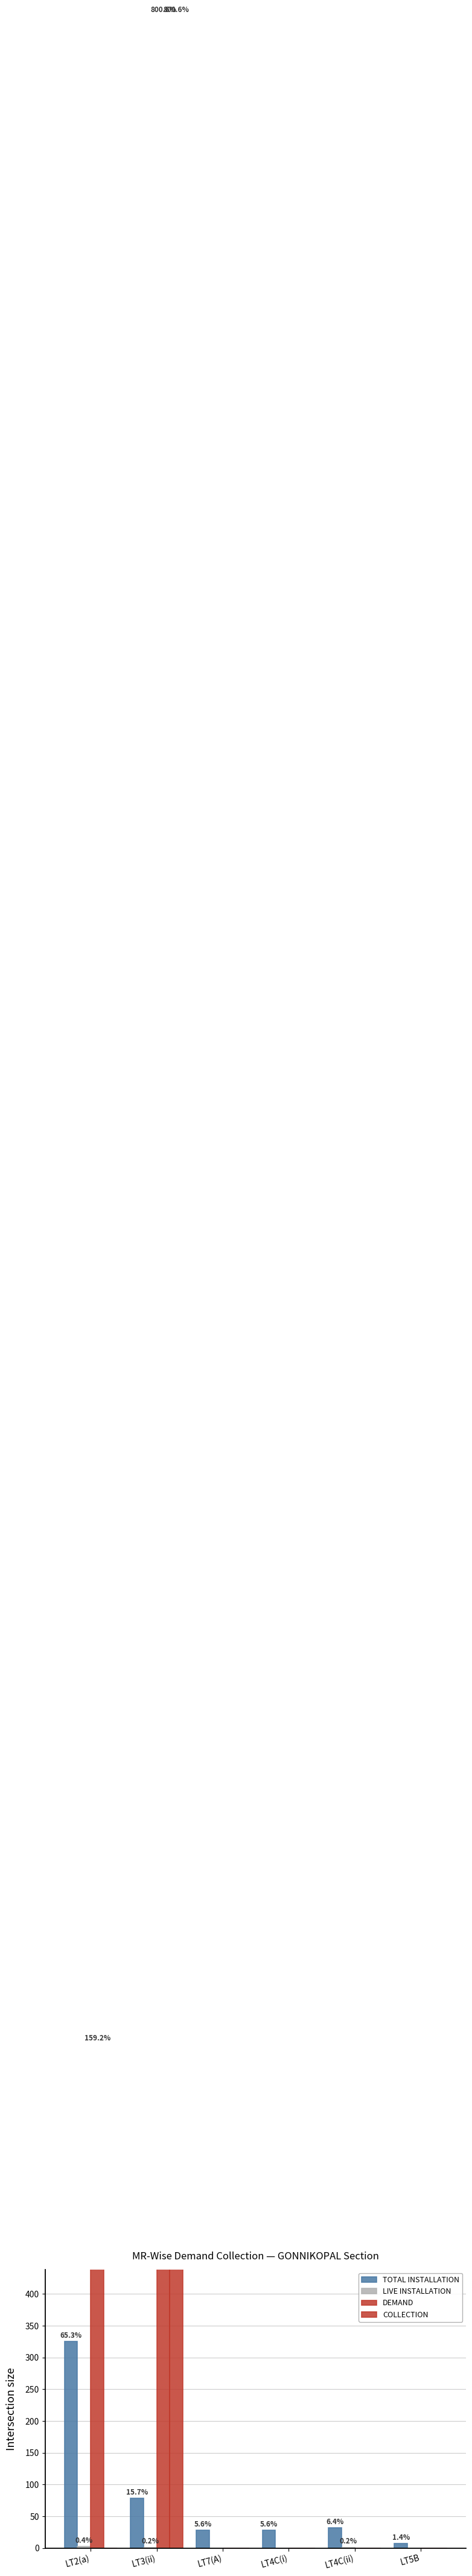

Rank the series by their maximum value, from lowest to highest.

LIVE INSTALLATION, TOTAL INSTALLATION, DEMAND, COLLECTION